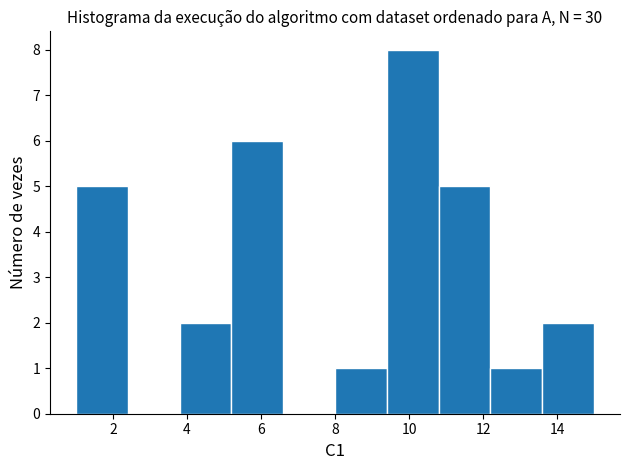

Reading left to right, transcribe this chart: for each bar, give the range it covers on the x-axis and its height. The values are not printed on the chart, so give them approximately, as read against the axis.

1.0 to 2.4: 5
2.4 to 3.8: 0
3.8 to 5.2: 2
5.2 to 6.6: 6
6.6 to 8.0: 0
8.0 to 9.4: 1
9.4 to 10.8: 8
10.8 to 12.2: 5
12.2 to 13.6: 1
13.6 to 15.0: 2